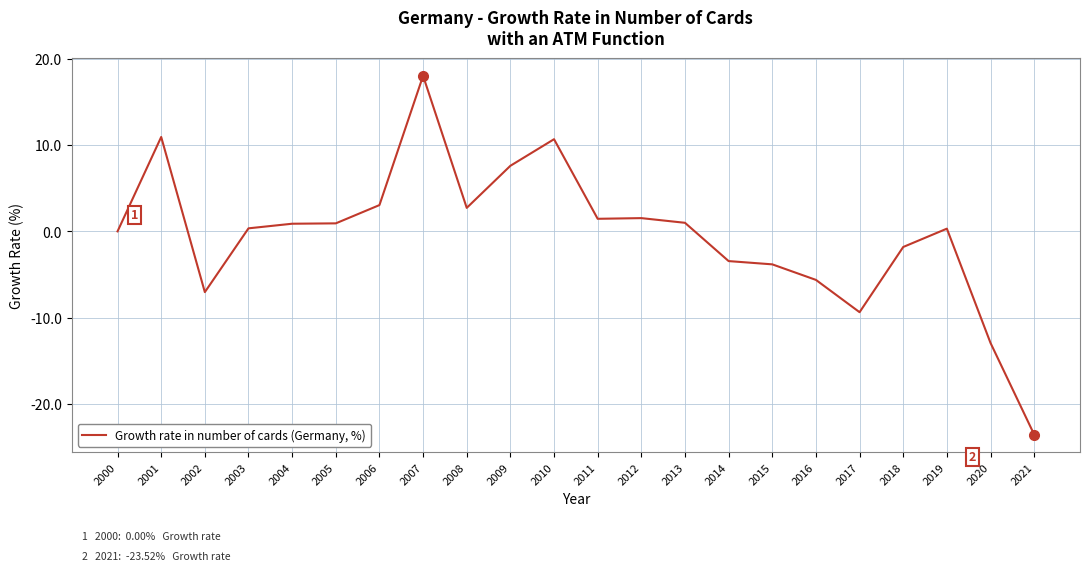

At which label is the value closest to -2?

2018